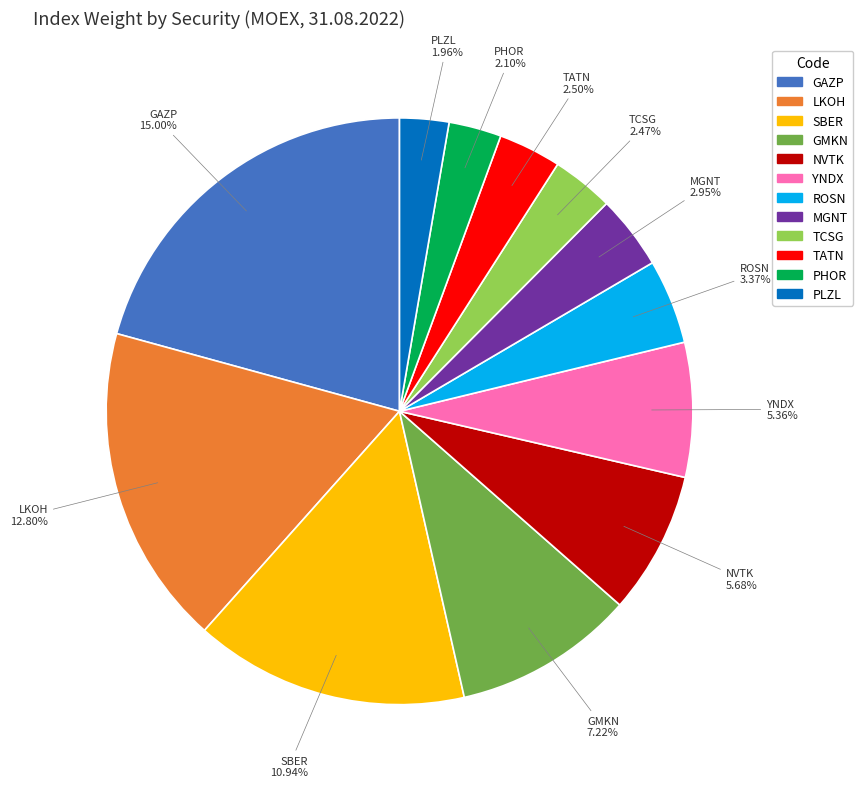

To the nearest percent, what is the difference between the largest and smallest slice percentages?

18%